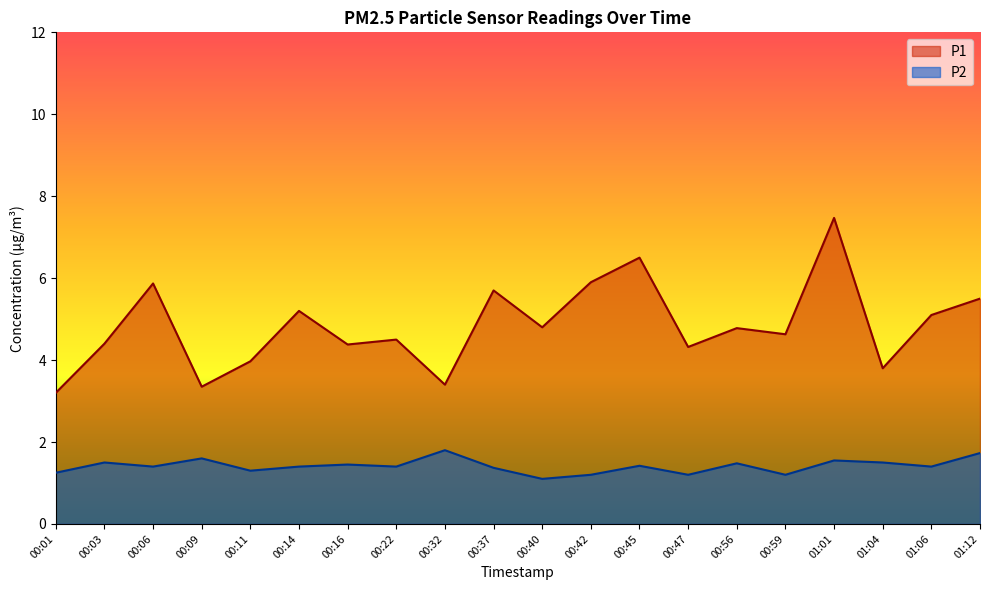

At which label is P1 closest to 5?

01:06